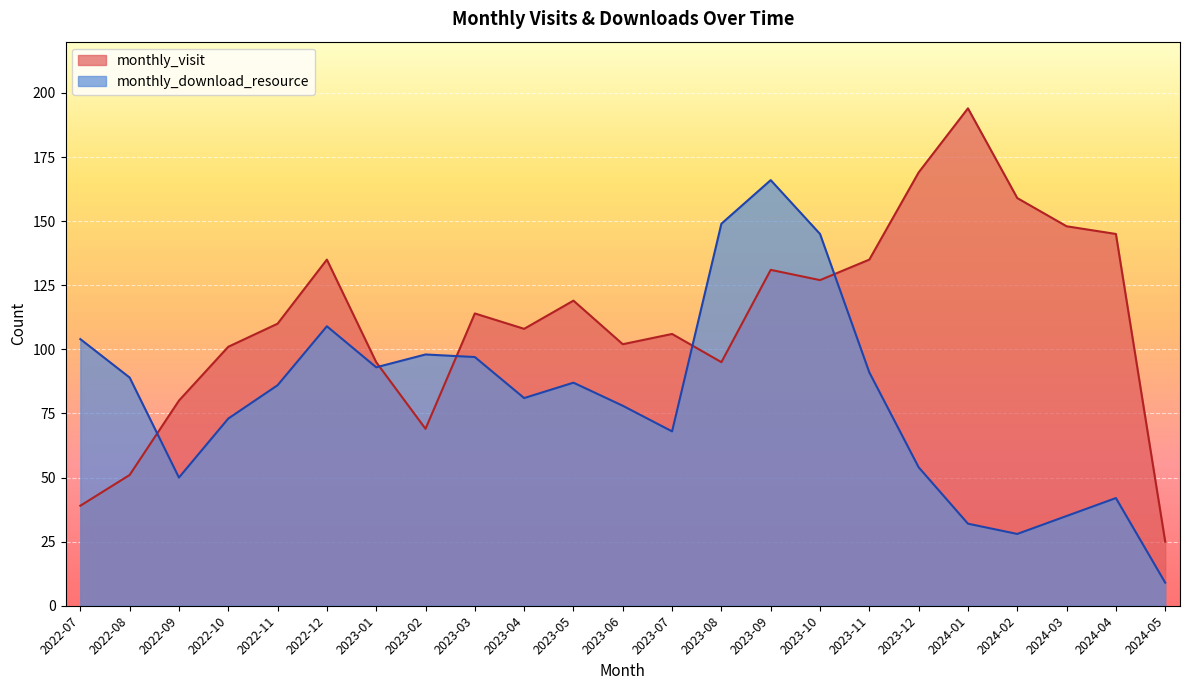

How many series are shown in this chart?

2